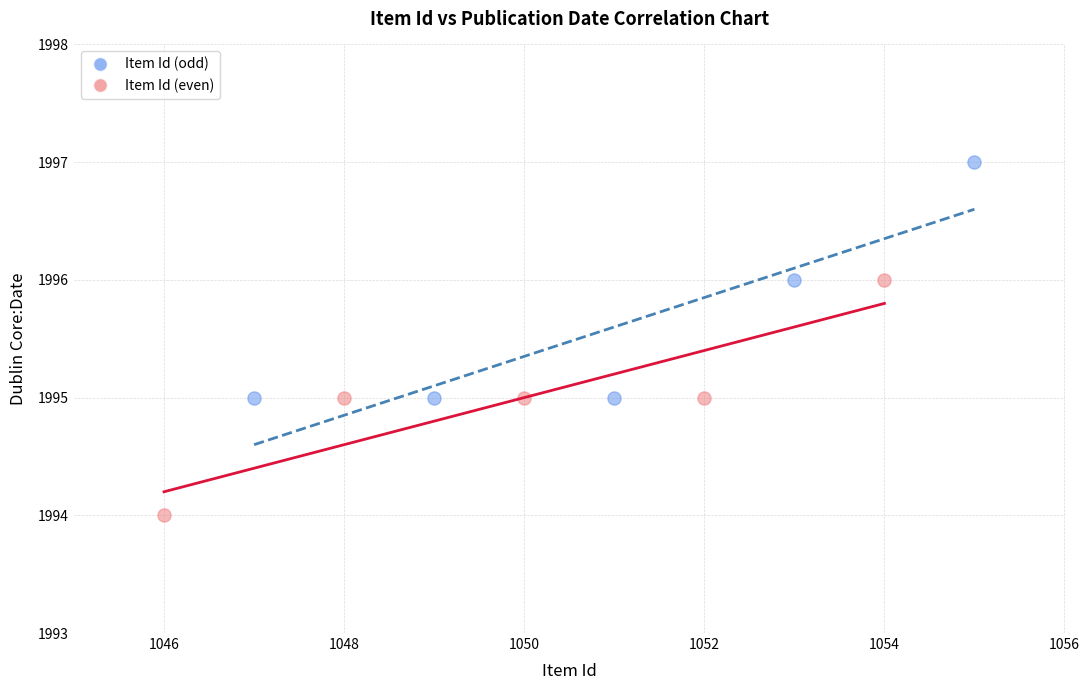

Which series reaches the maximum Y coordinate?

Item Id (odd)